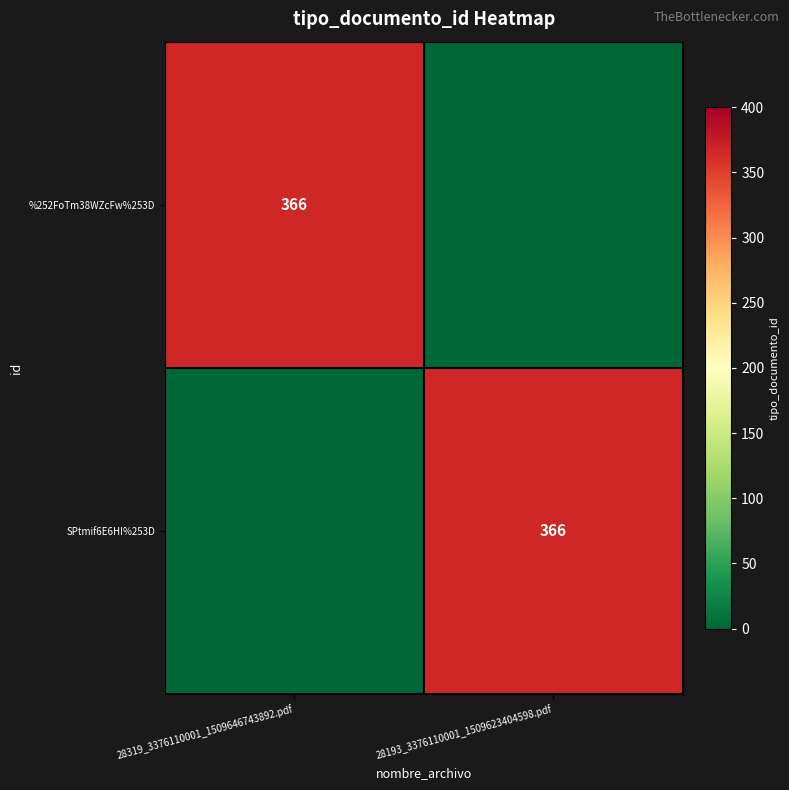

What is the greatest value displayed?

366